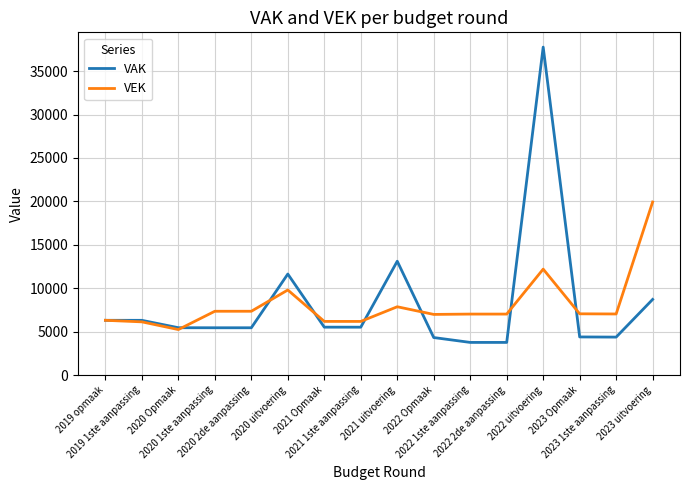

At which category is the sum across all series the highest?

2022 uitvoering